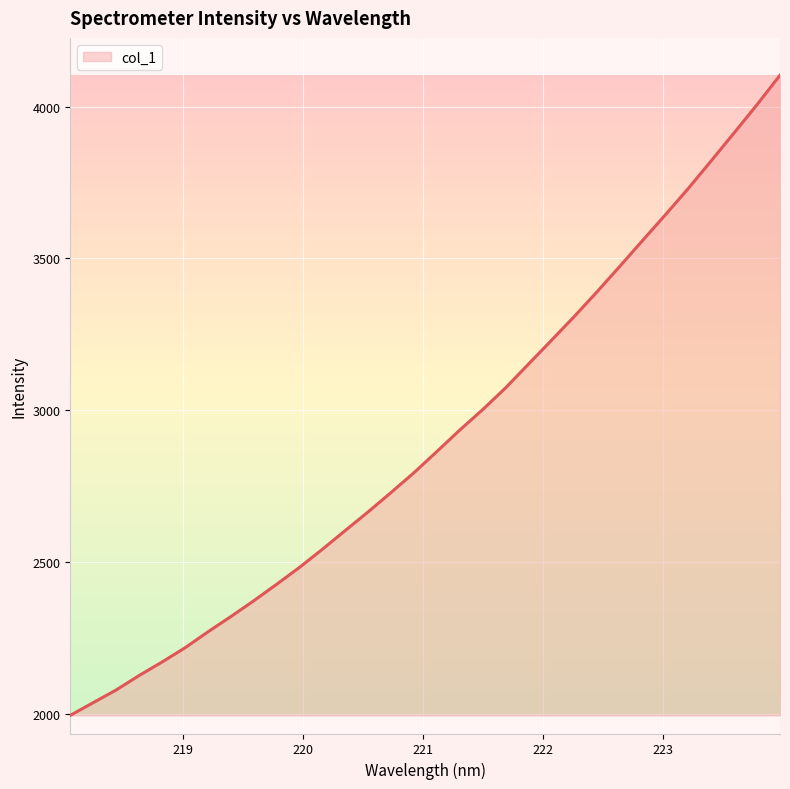

What is the smallest value displayed?

1994.0